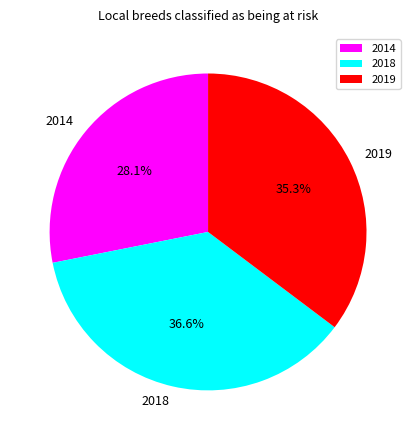

Is there any slice that represents more than half of the pie?

No